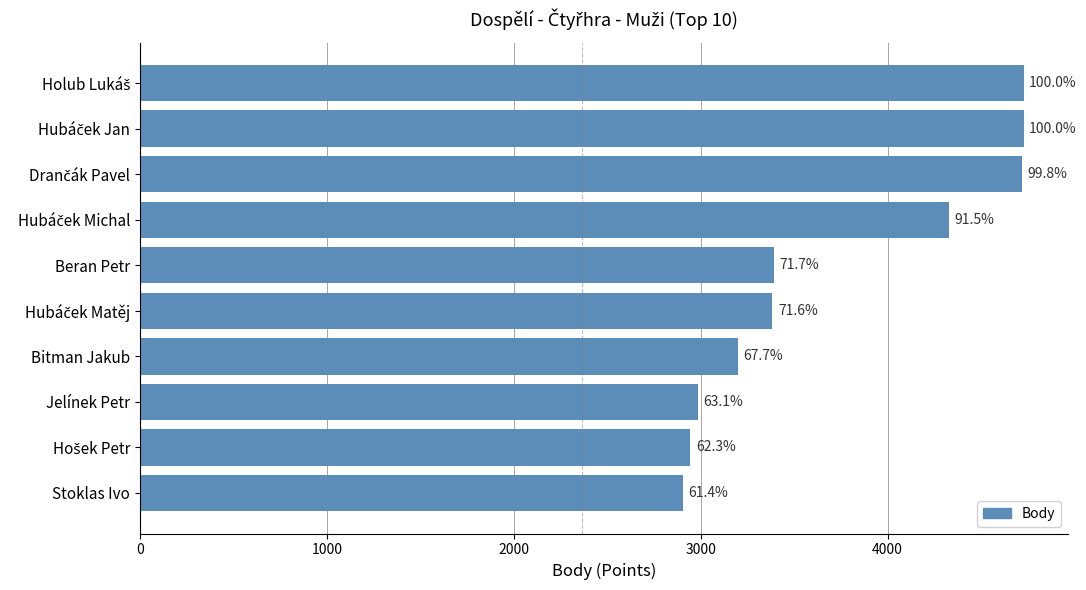

How many bars are there in total?

10